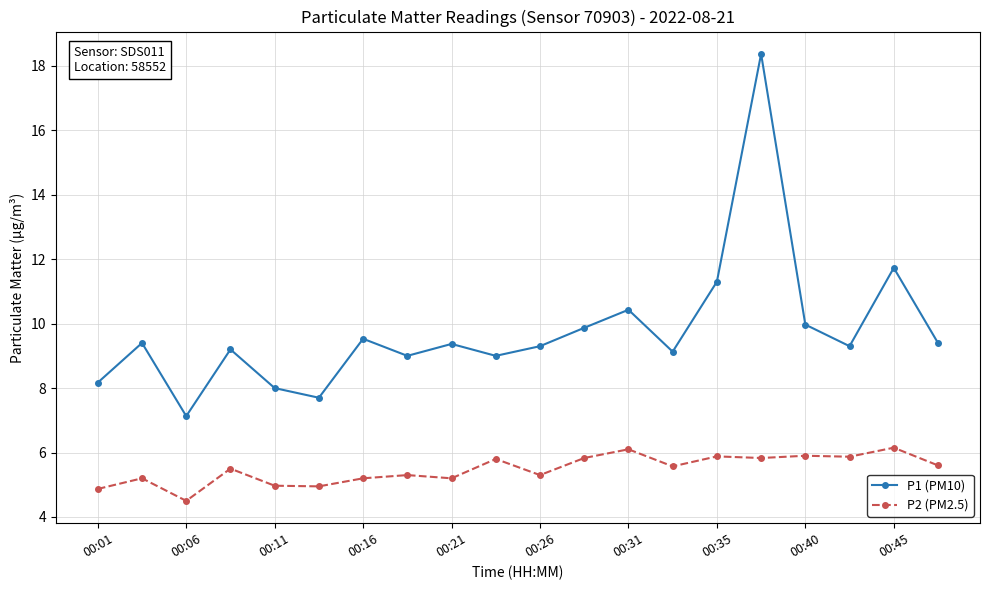

What is the average value of the P2 (PM2.5) series?

5.5